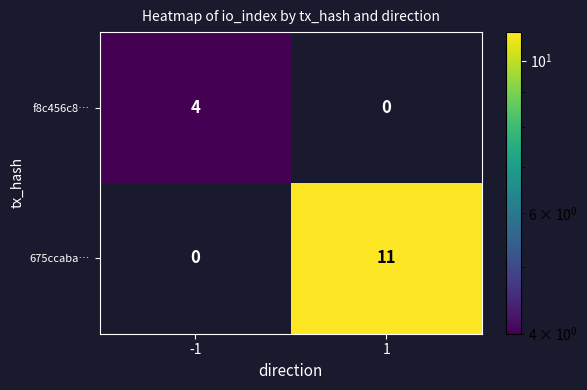

Rank the series by their maximum value, from highest to lowest.

675ccaba…, f8c456c8…